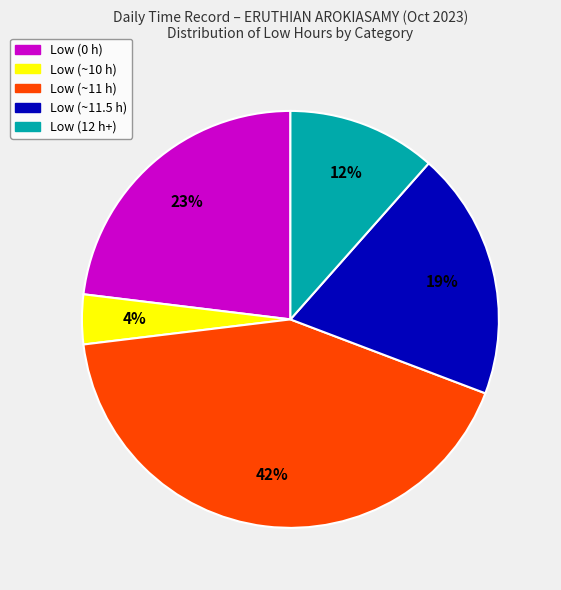

To the nearest percent, what is the average slice percentage?

20%